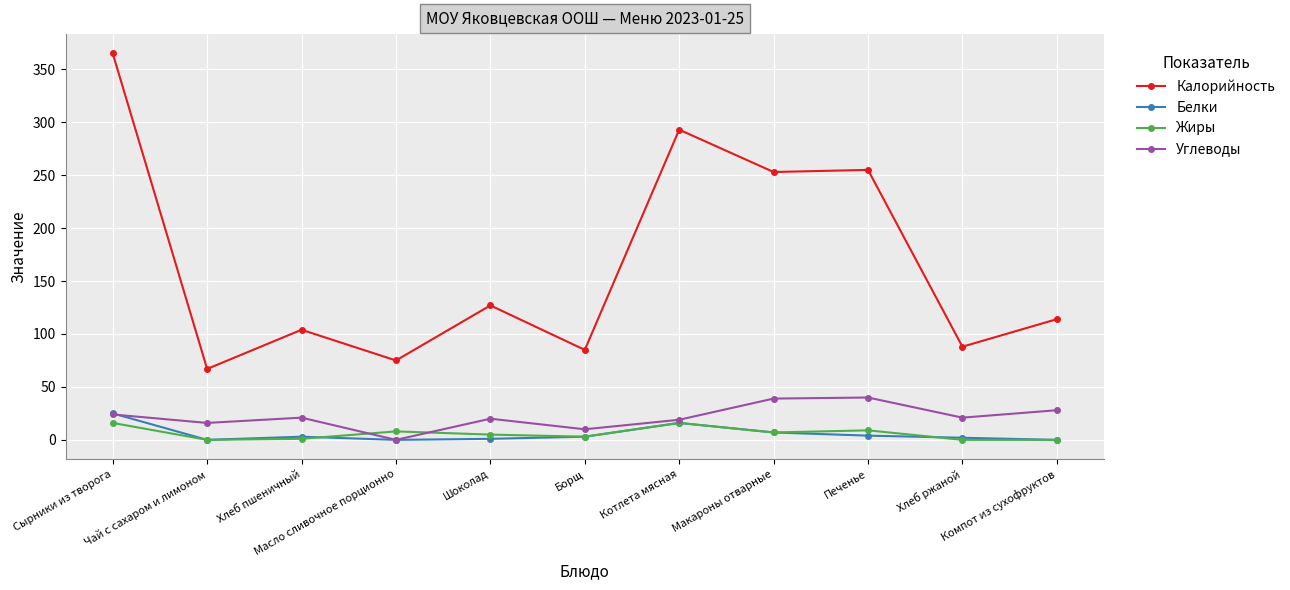

How many lines are shown in the chart?

4